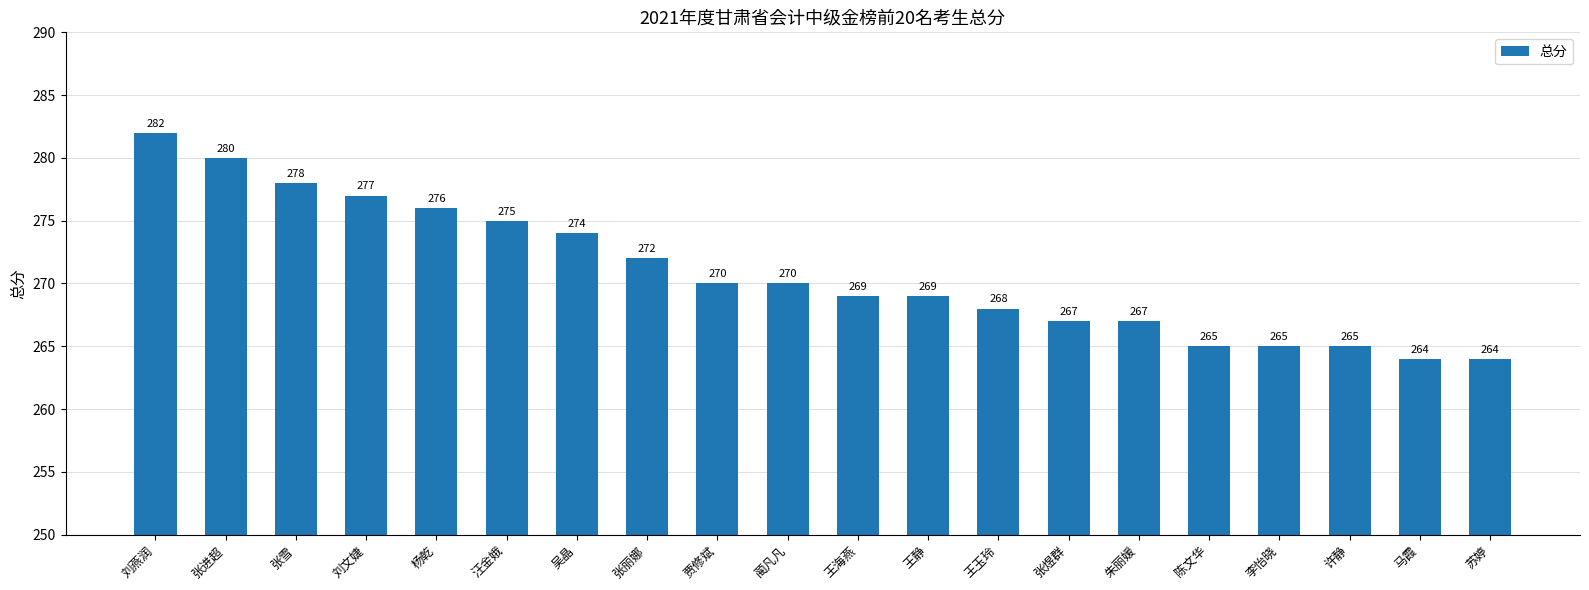

Is it true that the value at 王玉玲 is 268?

True